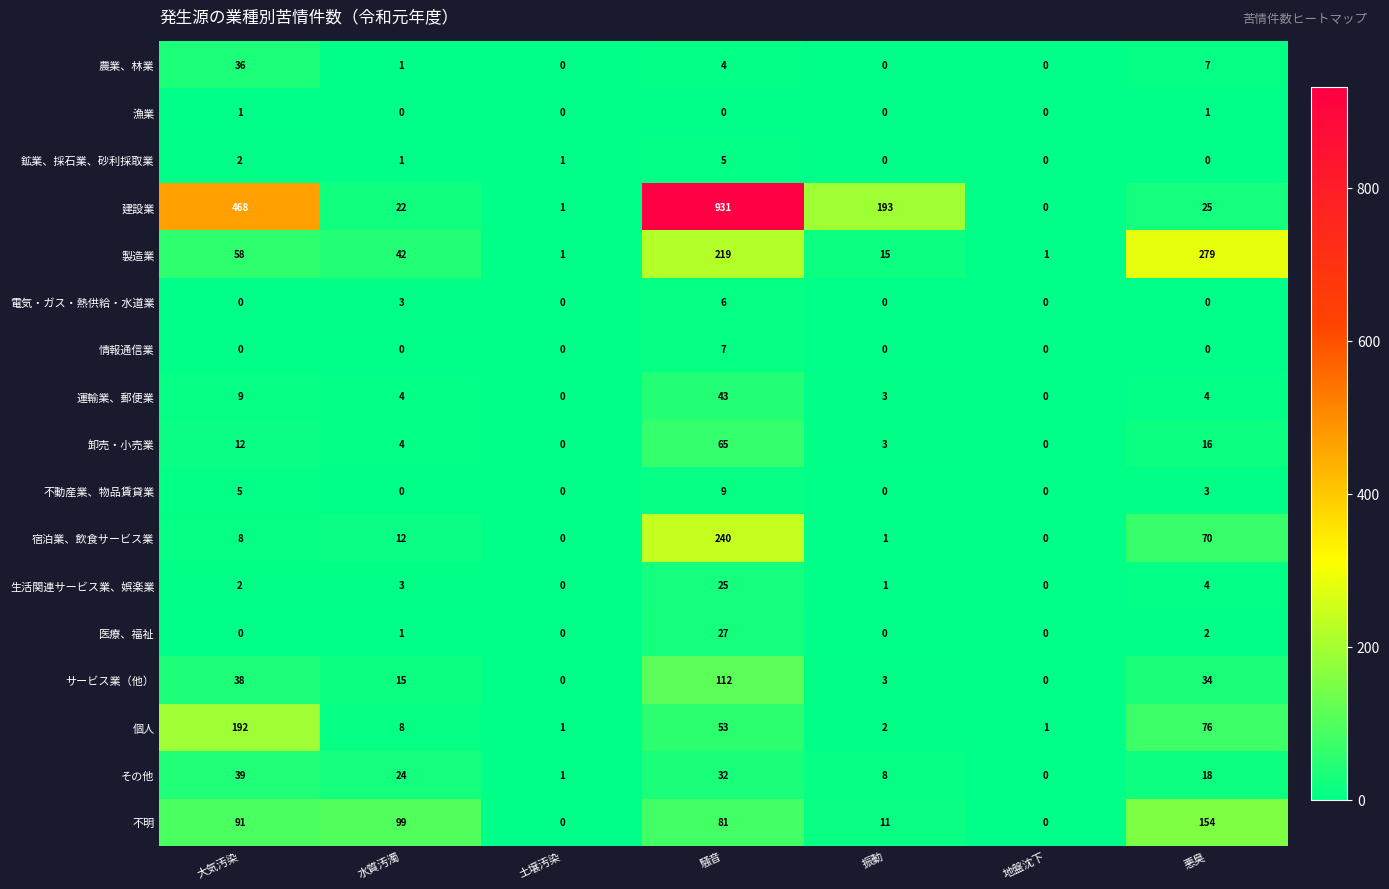

At which label is 建設業 closest to 465?

大気汚染